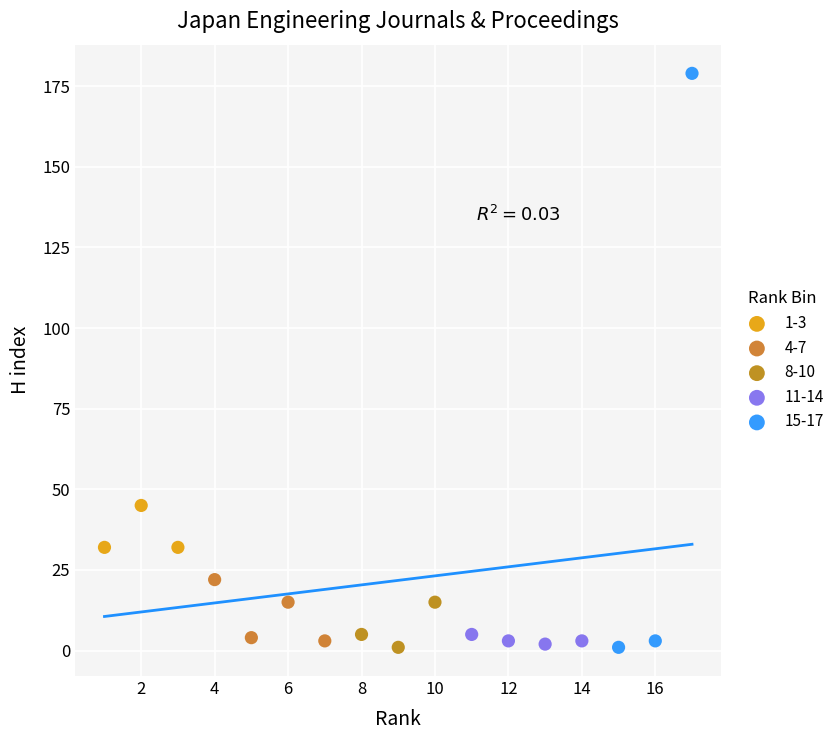

Which series contains the highest Y value?

15-17